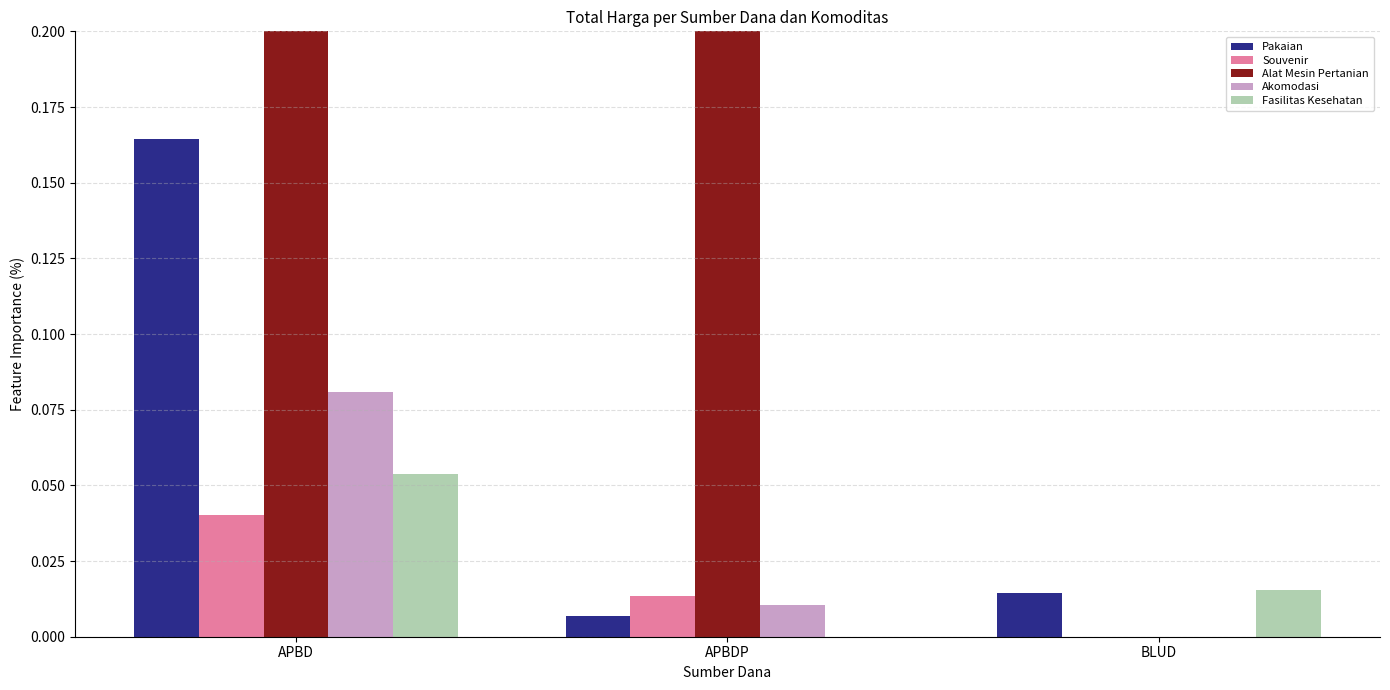

The value of Akomodasi at APBD is 0.1. True or false?

False